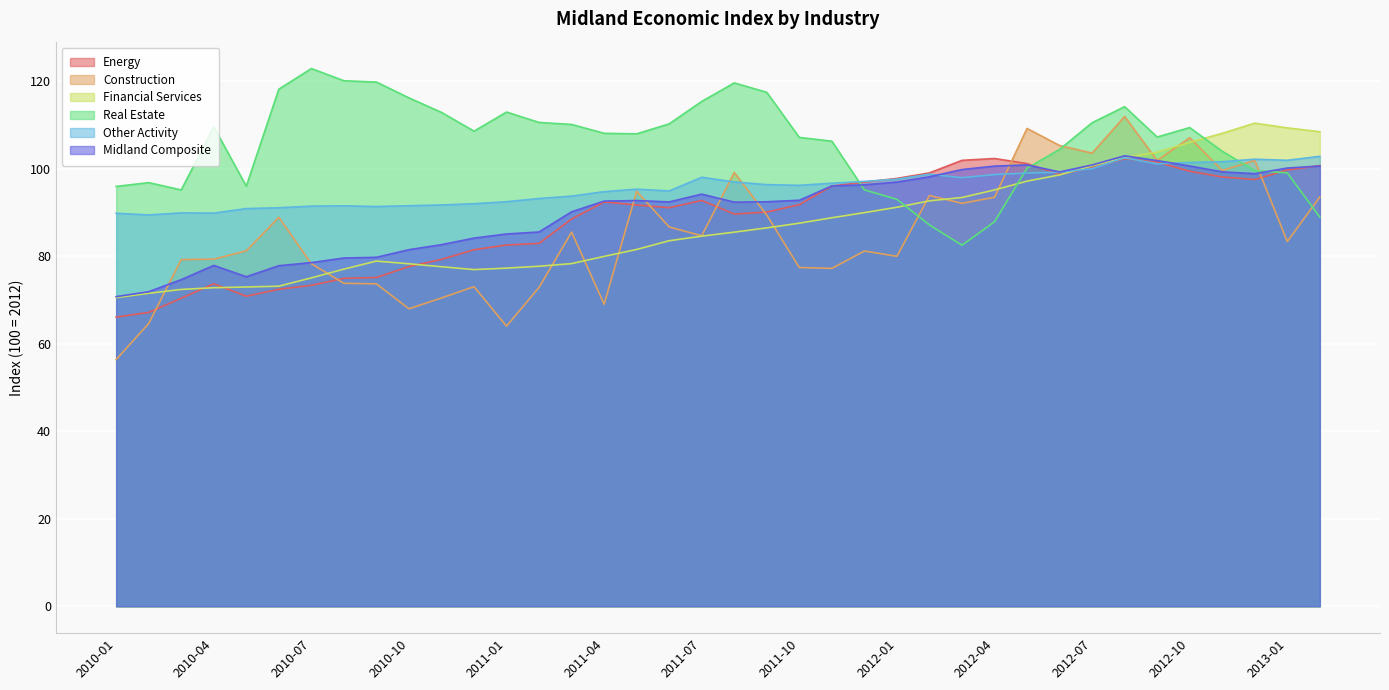

What are all the series names shown in the legend?

Energy, Construction, Financial Services, Real Estate, Other Activity, Midland Composite